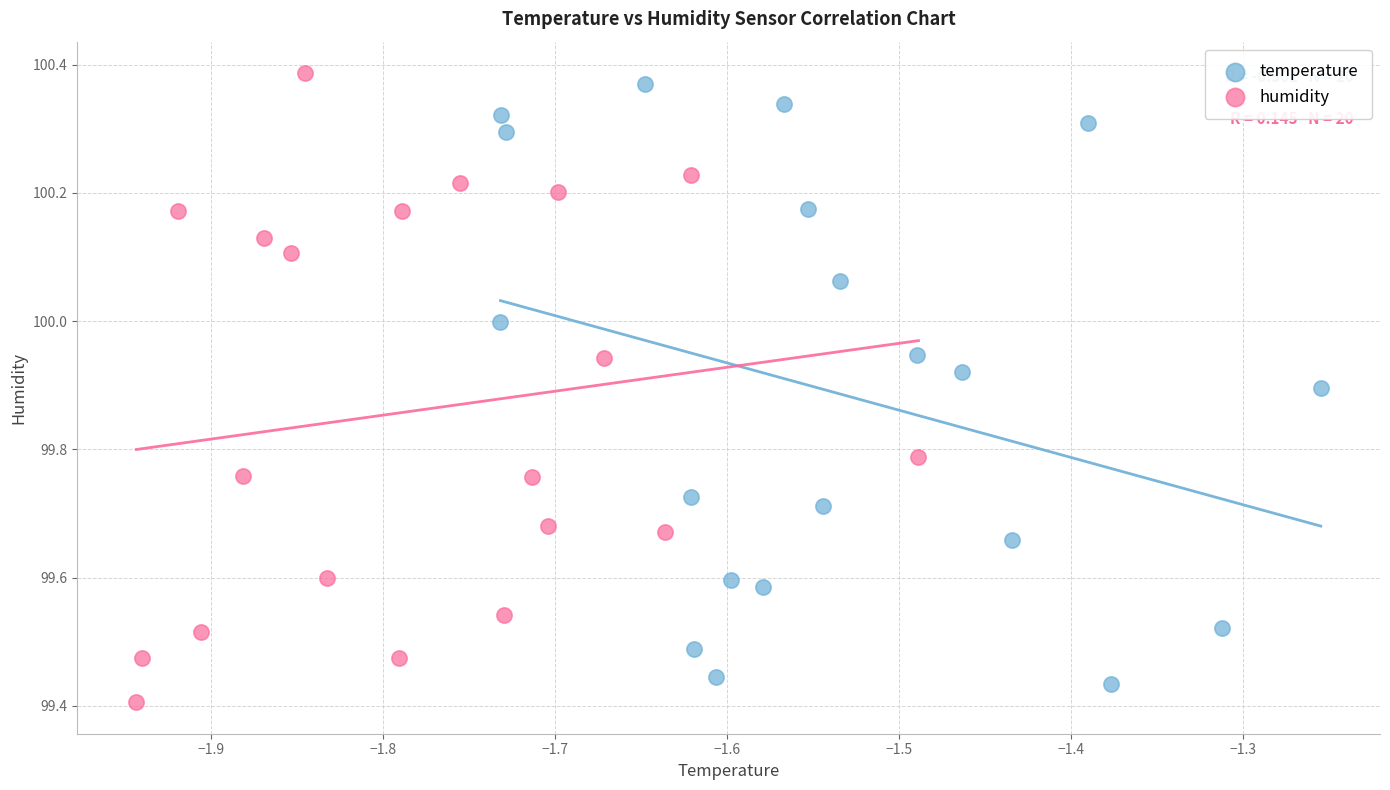

What are all the series names shown in the legend?

temperature, humidity